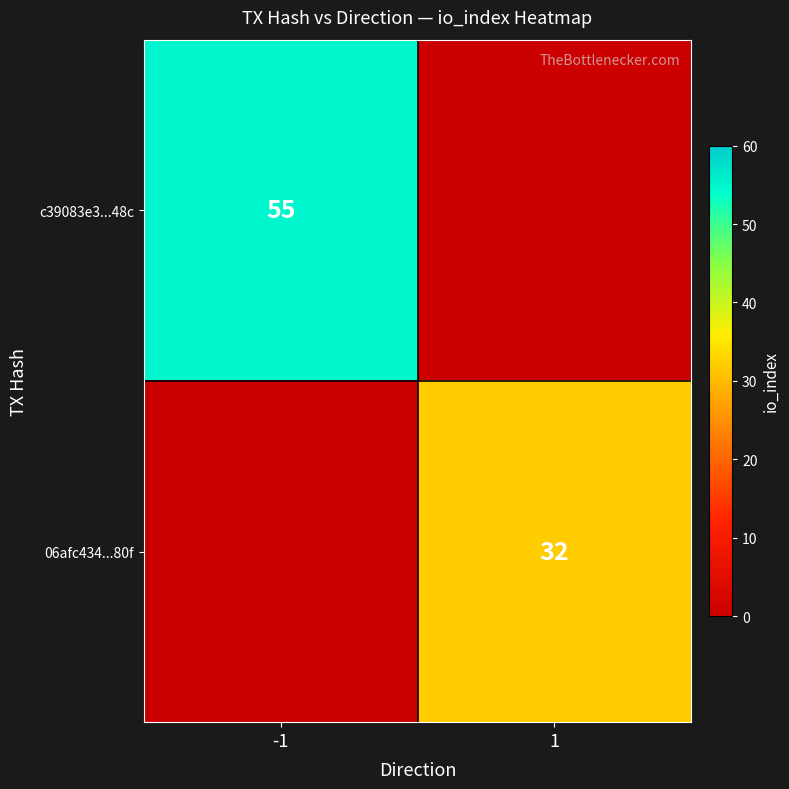

What is the difference between the highest and lowest values at 1?

32